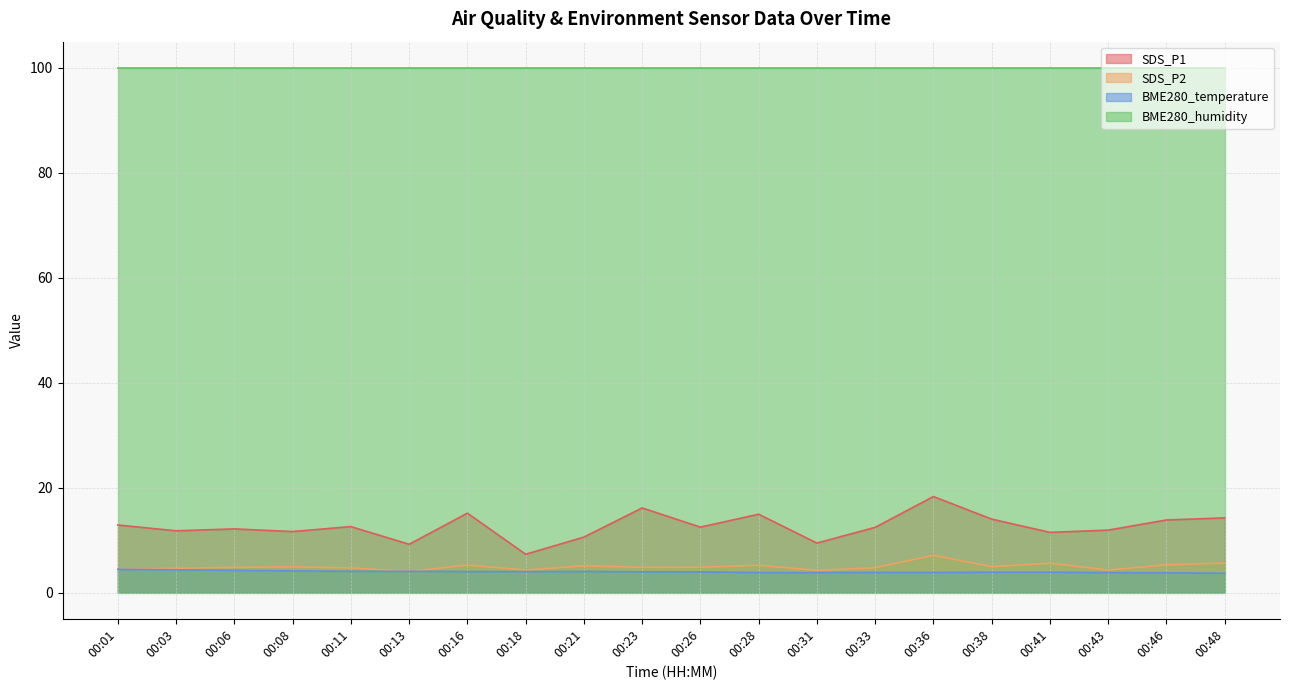

True or false: SDS_P2 has more than 2 interior local peaks.

True